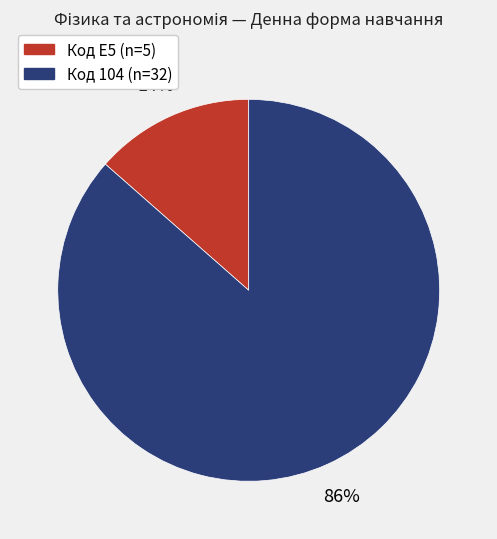

To the nearest percent, what is the average slice percentage?

50%